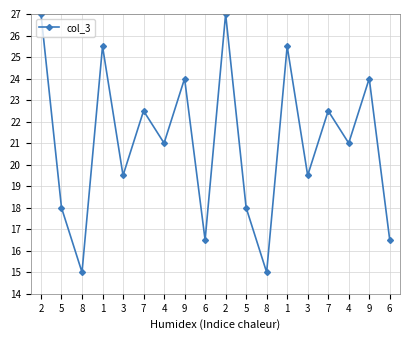

What is the smallest value displayed?

15.0